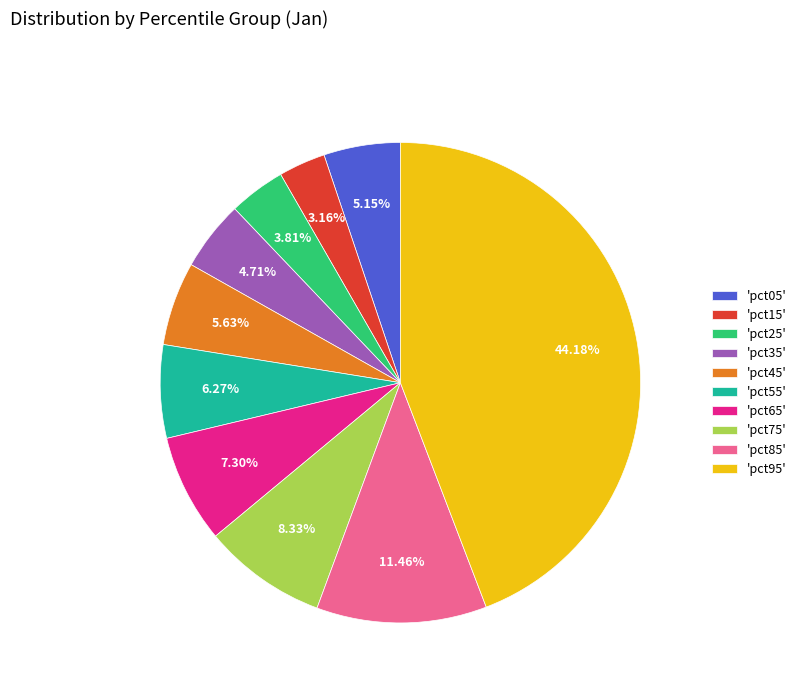

Is the sum of 'pct75' and 'pct05' greater than half?

No